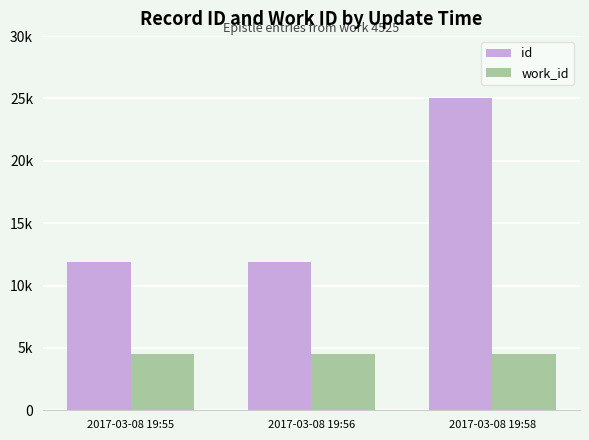

Reading right to left, extract all data points from this chart.

id: 2017-03-08 19:58=25041	2017-03-08 19:56=11899	2017-03-08 19:55=11896
work_id: 2017-03-08 19:58=4525	2017-03-08 19:56=4525	2017-03-08 19:55=4525